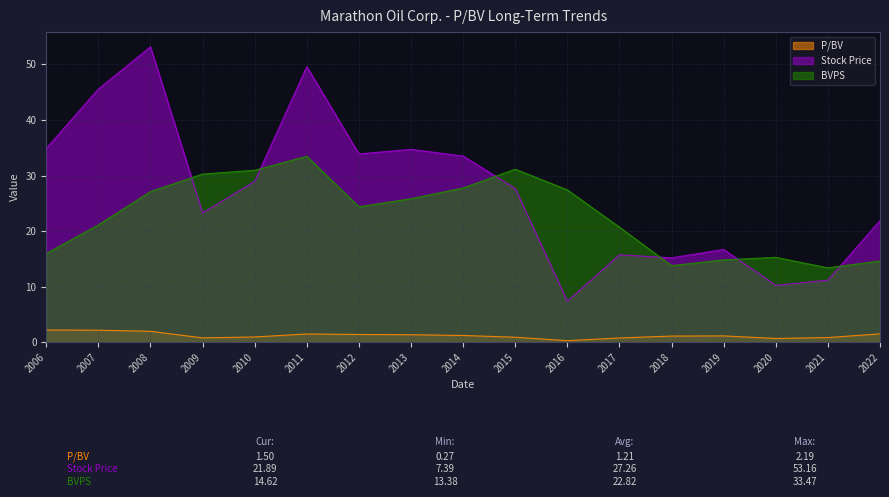

What is the sum of the BVPS values at 2020 and 2015?

46.4